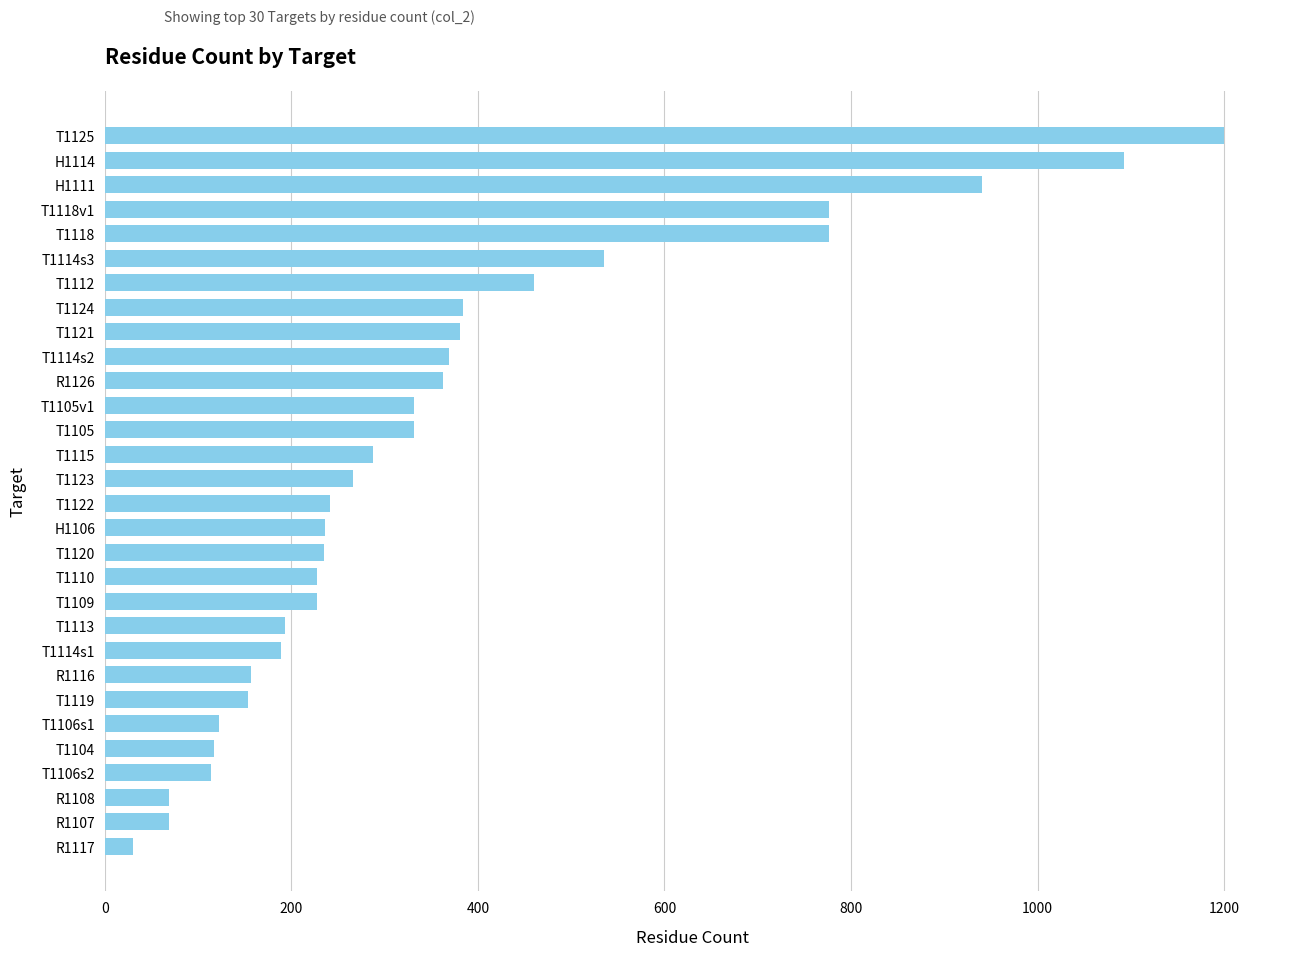

The chart shows a value of 384 at T1125. True or false?

False